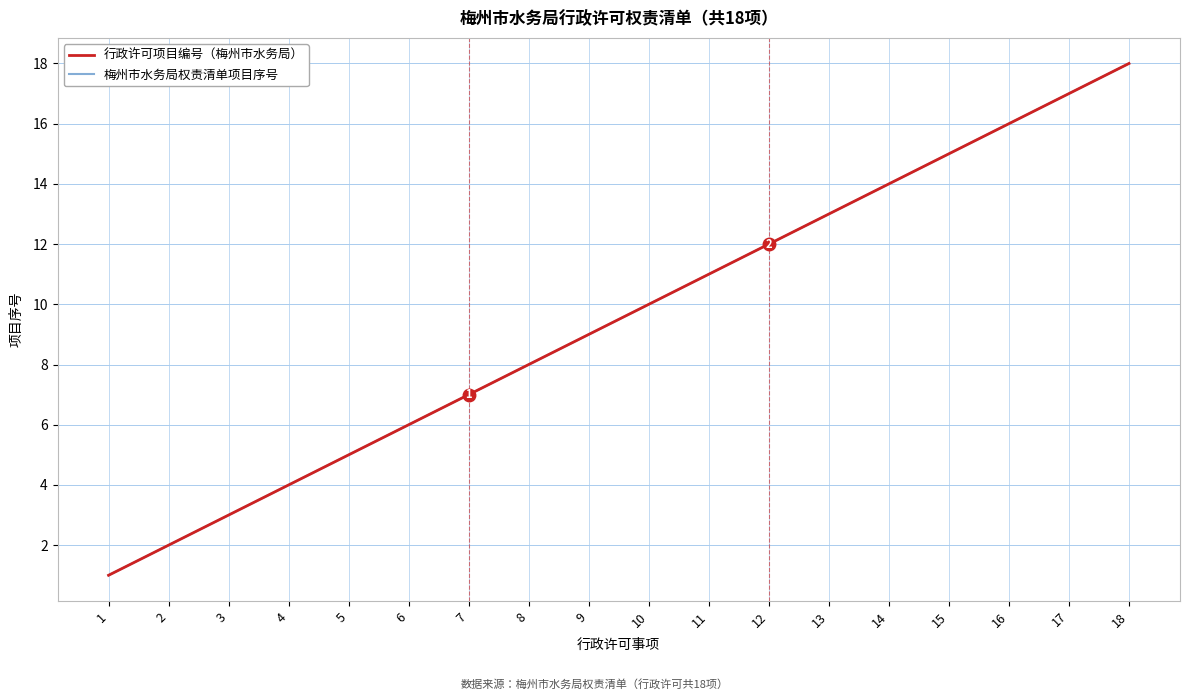

Does the chart display data point markers on the line(s)?

No